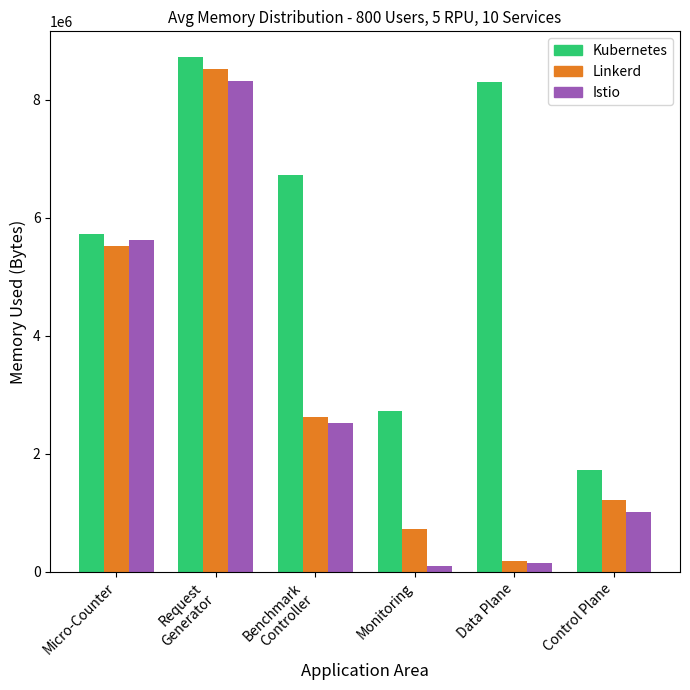

What is the difference between the maximum and minimum values in the Istio series?

8218612